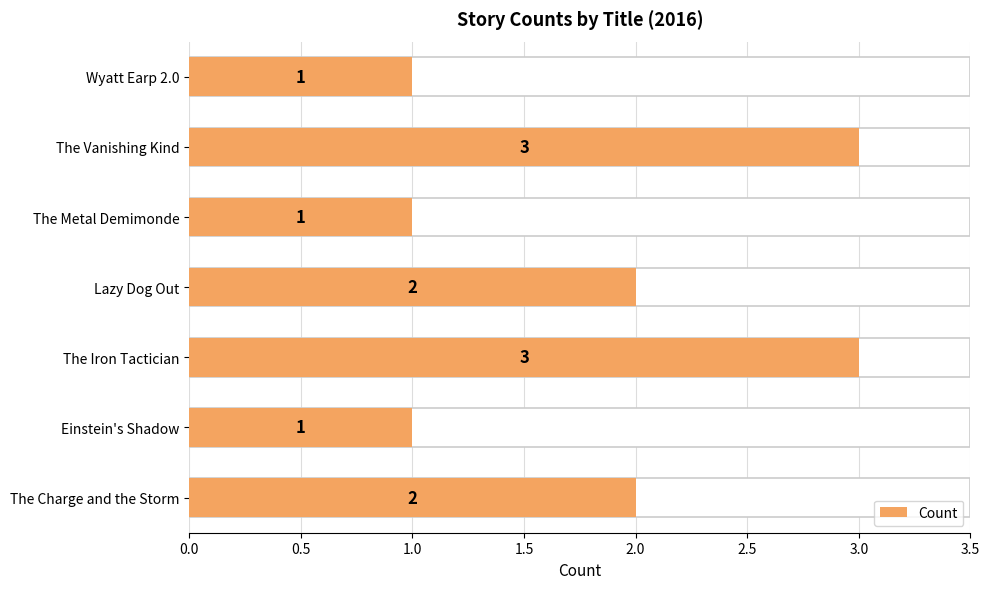

What is the change in value from Einstein's Shadow to Lazy Dog Out?

+1